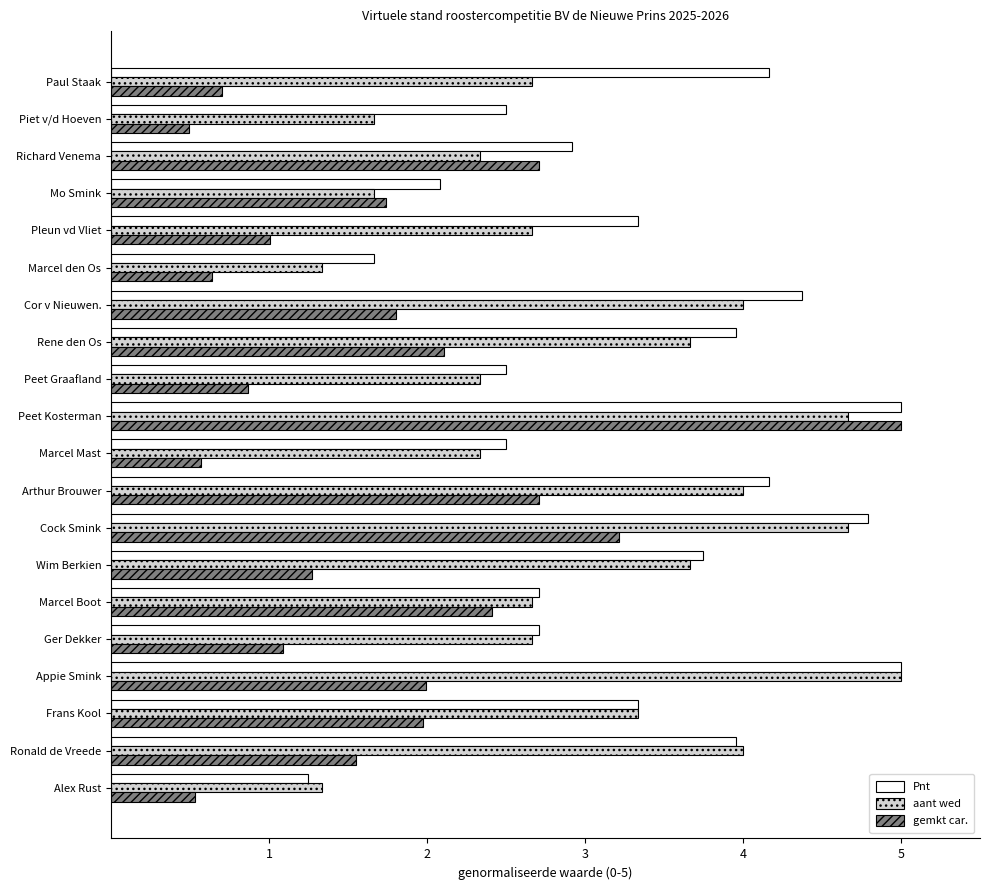

Is it true that Pnt equals 5.0 at Appie Smink?

True